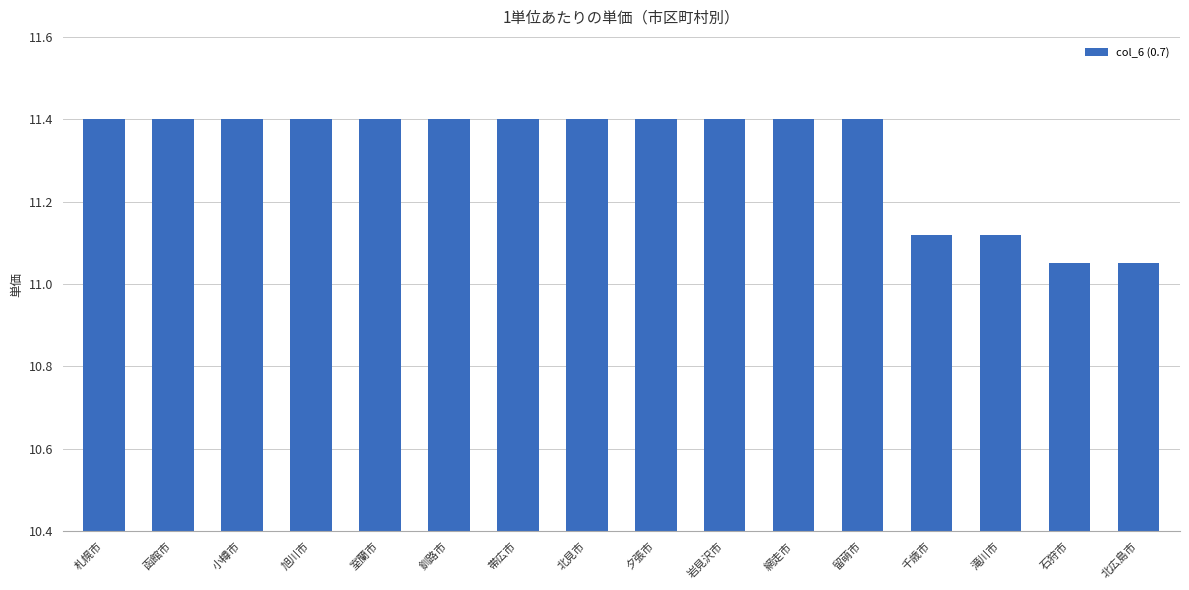

What value does the data have at 釧路市?

11.4